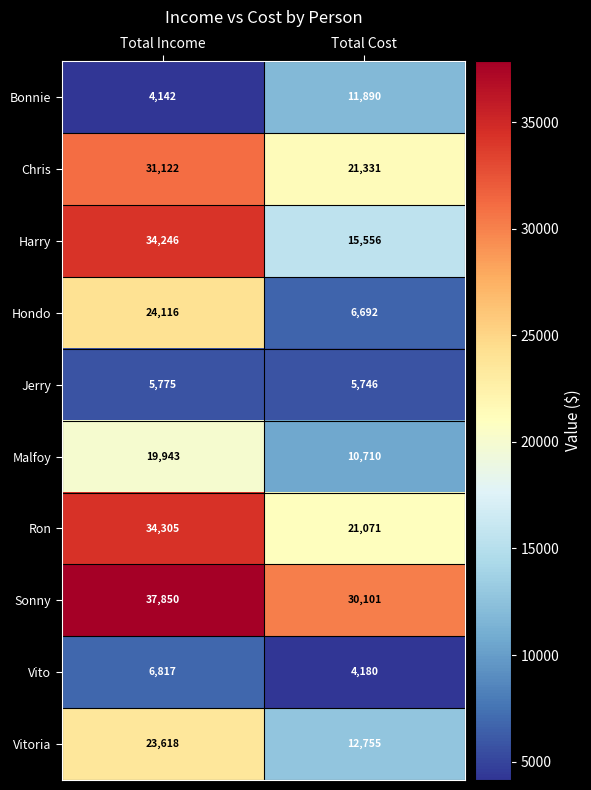

Is it true that Sonny equals 30101 at Total Cost?

True